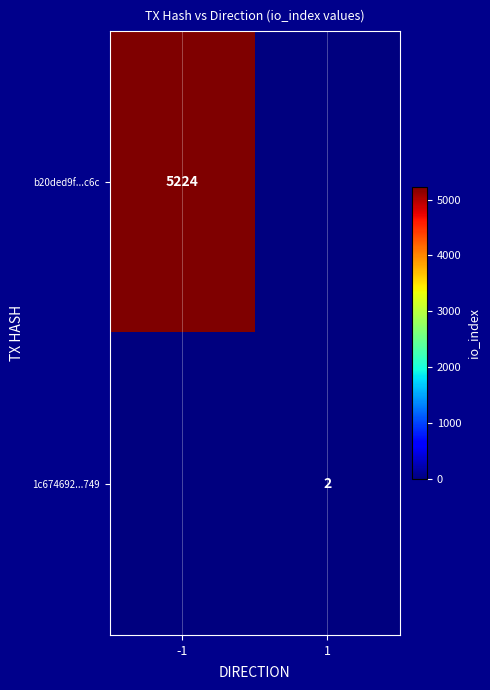

The value of 1c674692...749 at 1 is 3. True or false?

False